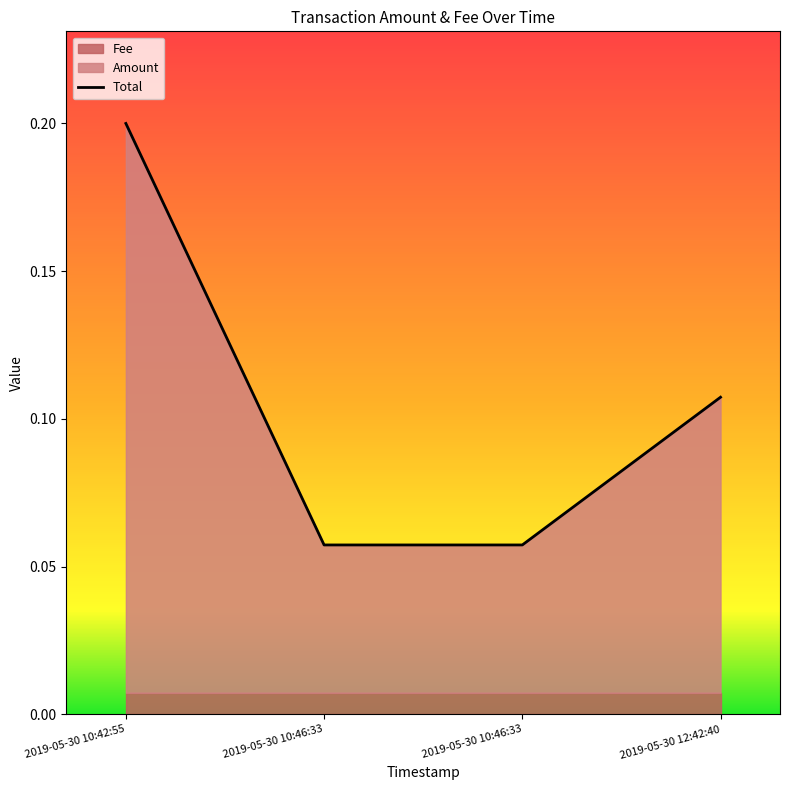

Reading right to left, list all the values displayed in this chart.

0.1	0.1	0.1	0.2